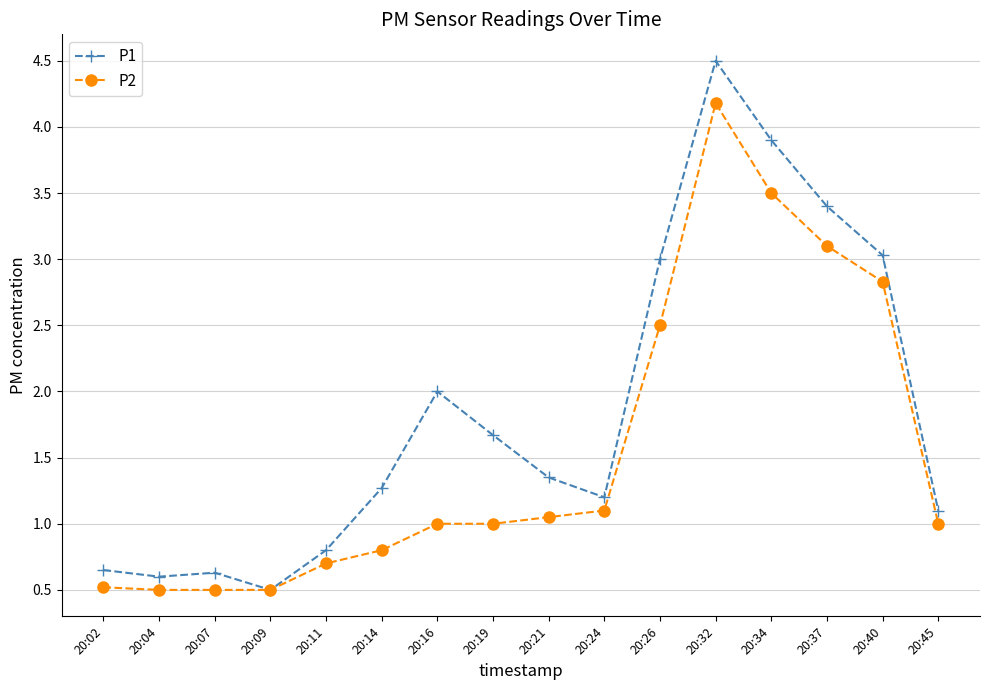

What is the value of the P2 point at the 13th from the left?

3.5